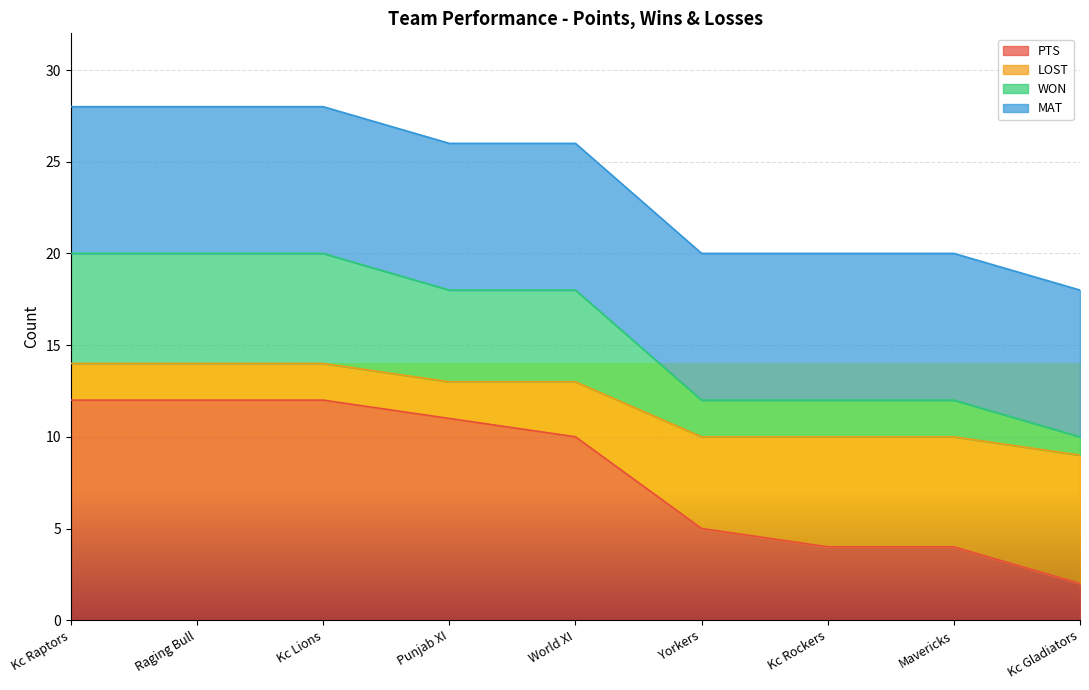

True or false: PTS and WON intersect in this chart.

False